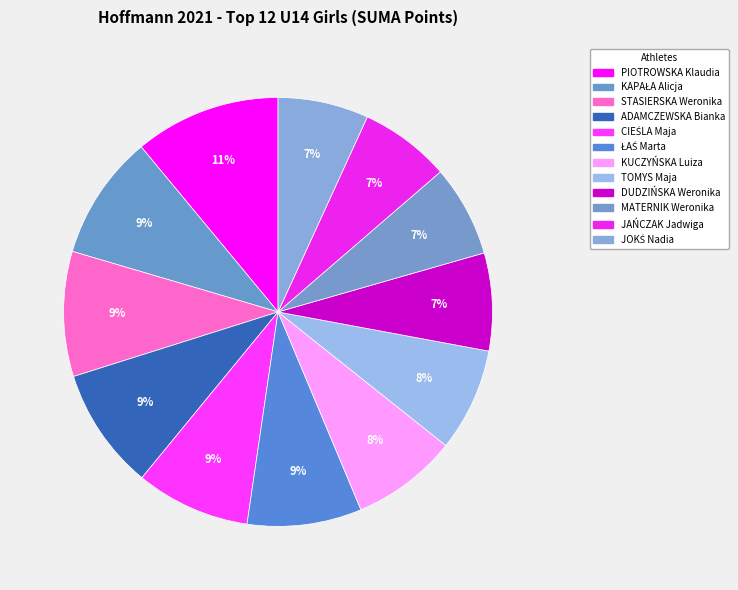

Count the number of slices in the pie.

12